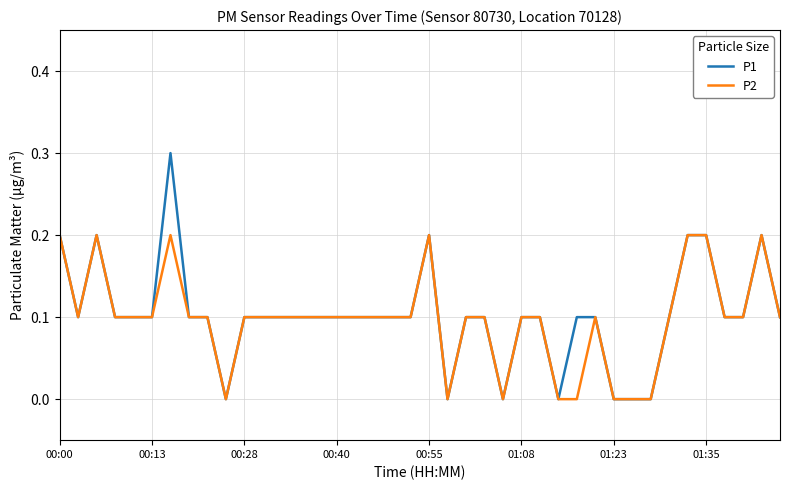

Count the number of data series in this chart.

2